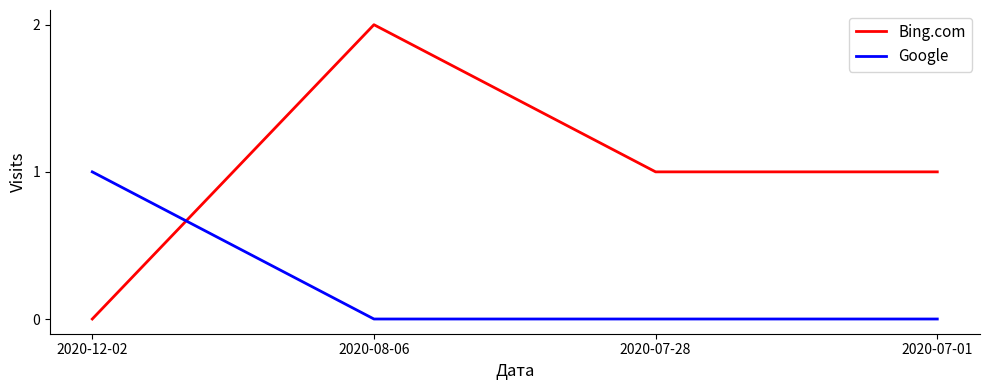

At which category is the sum across all series the highest?

2020-08-06